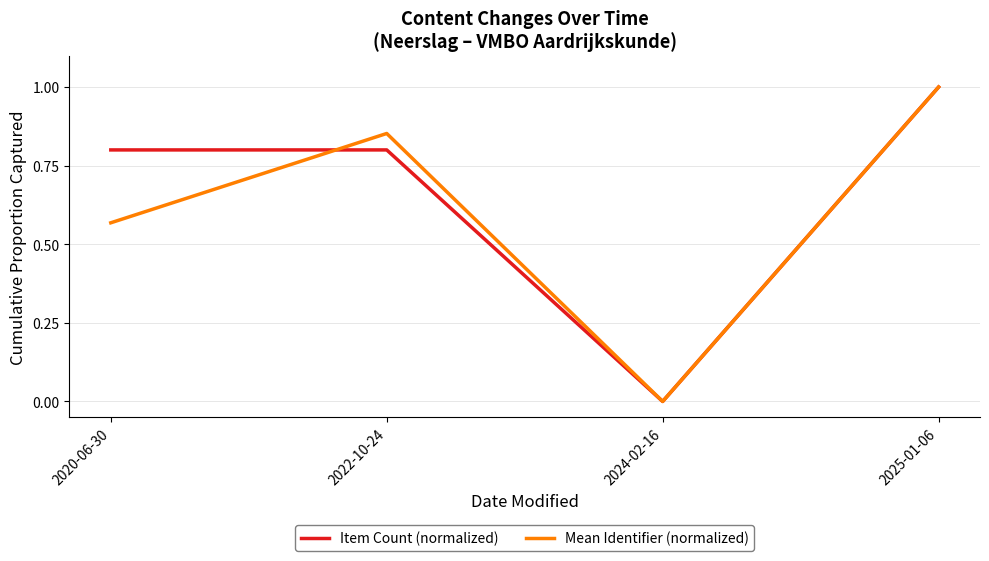

Is the value of Item Count (normalized) at 2022-10-24 greater than the value of Mean Identifier (normalized) at 2025-01-06?

No